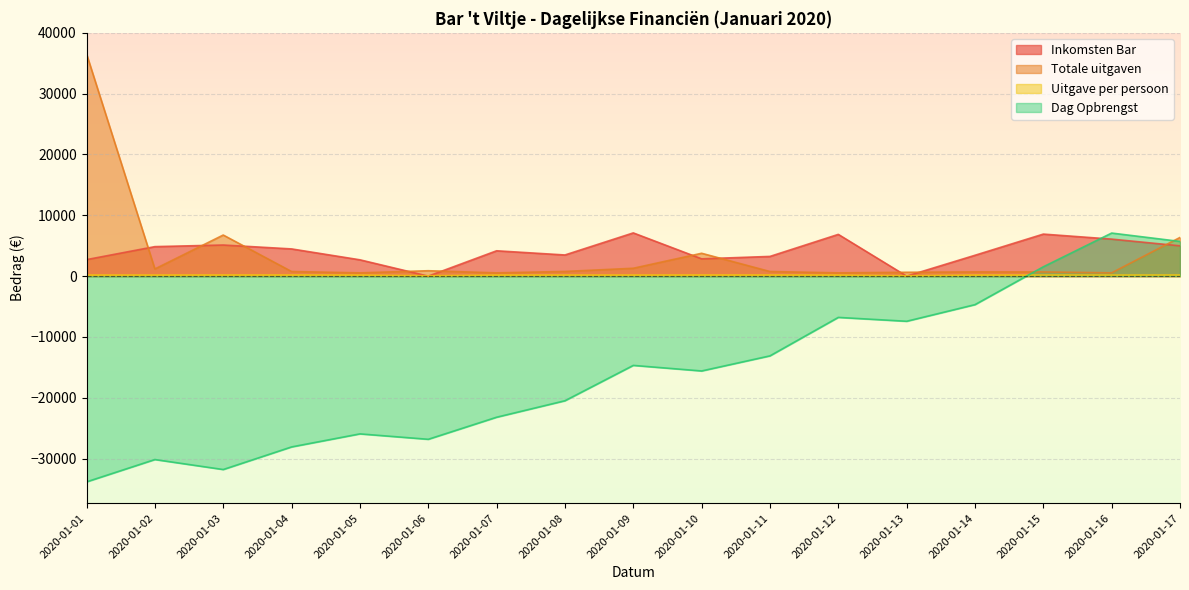

The Uitgave per persoon series shows 180 at 2020-01-09. True or false?

True